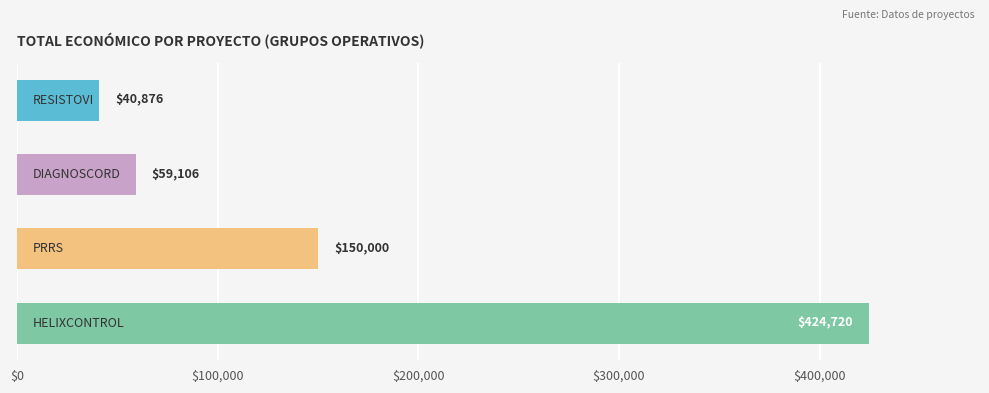

What is the difference between the maximum and second lowest values?

365614